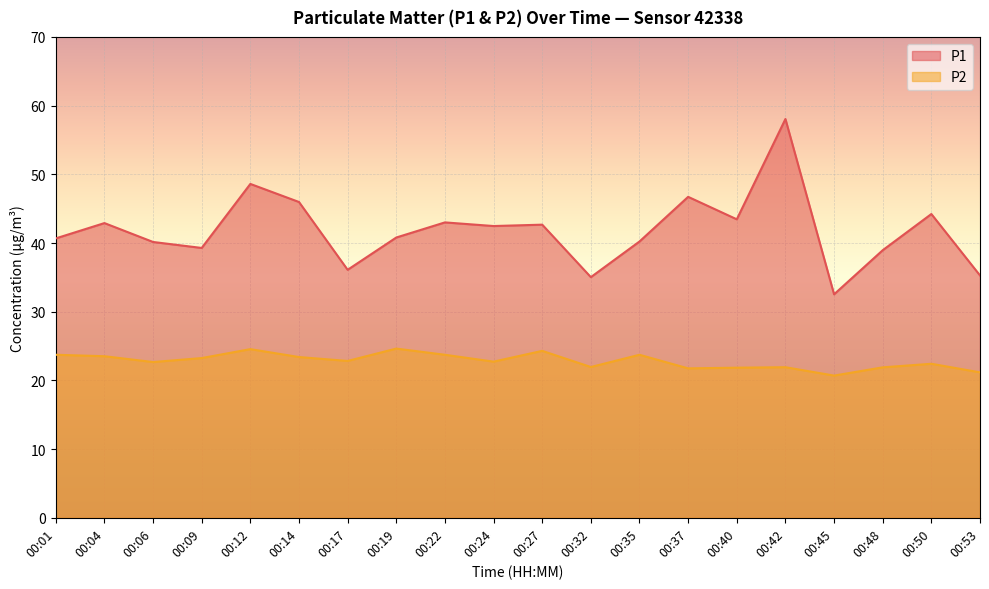

At 00:48, list the series in order from largest to smallest.

P1, P2